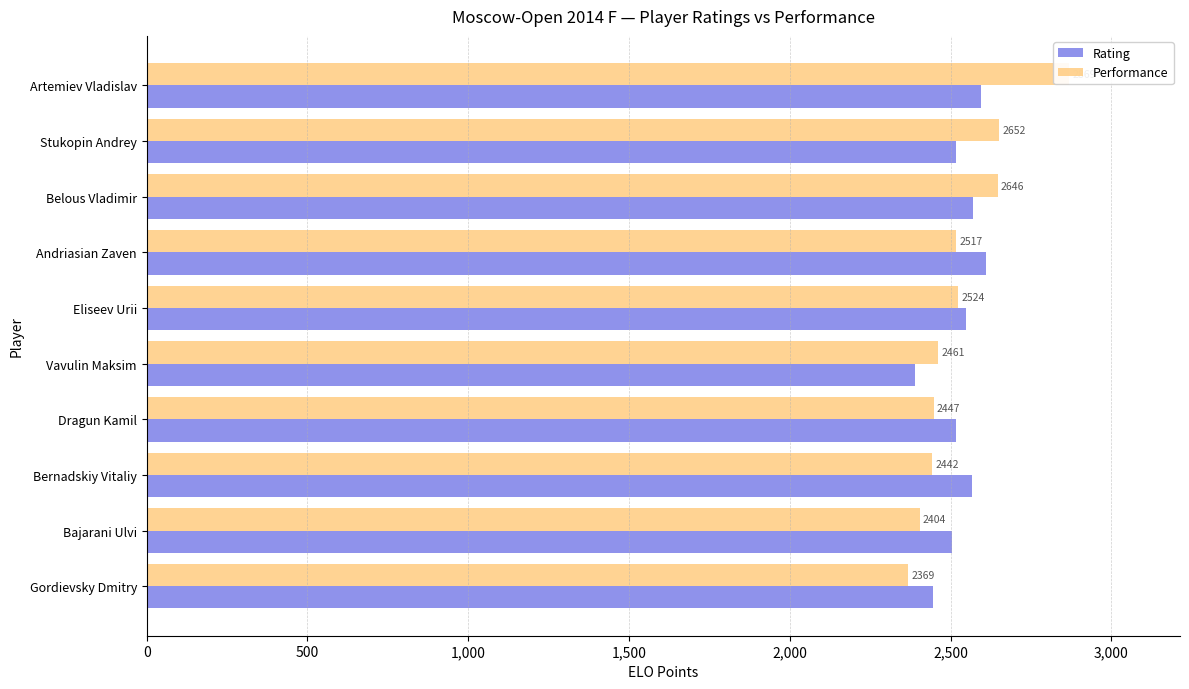

What is the lowest value of the Rating series?

2390